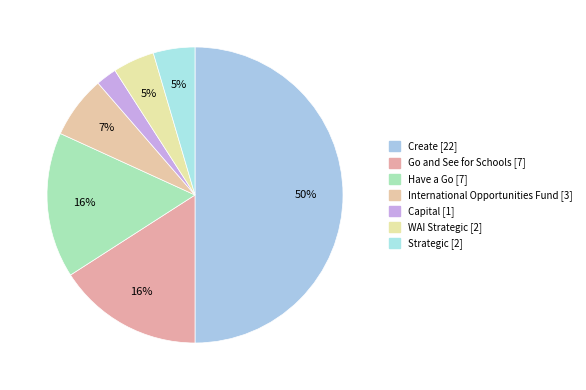

To the nearest percent, what is the difference between the International Opportunities Fund and Create slice percentages?

43%